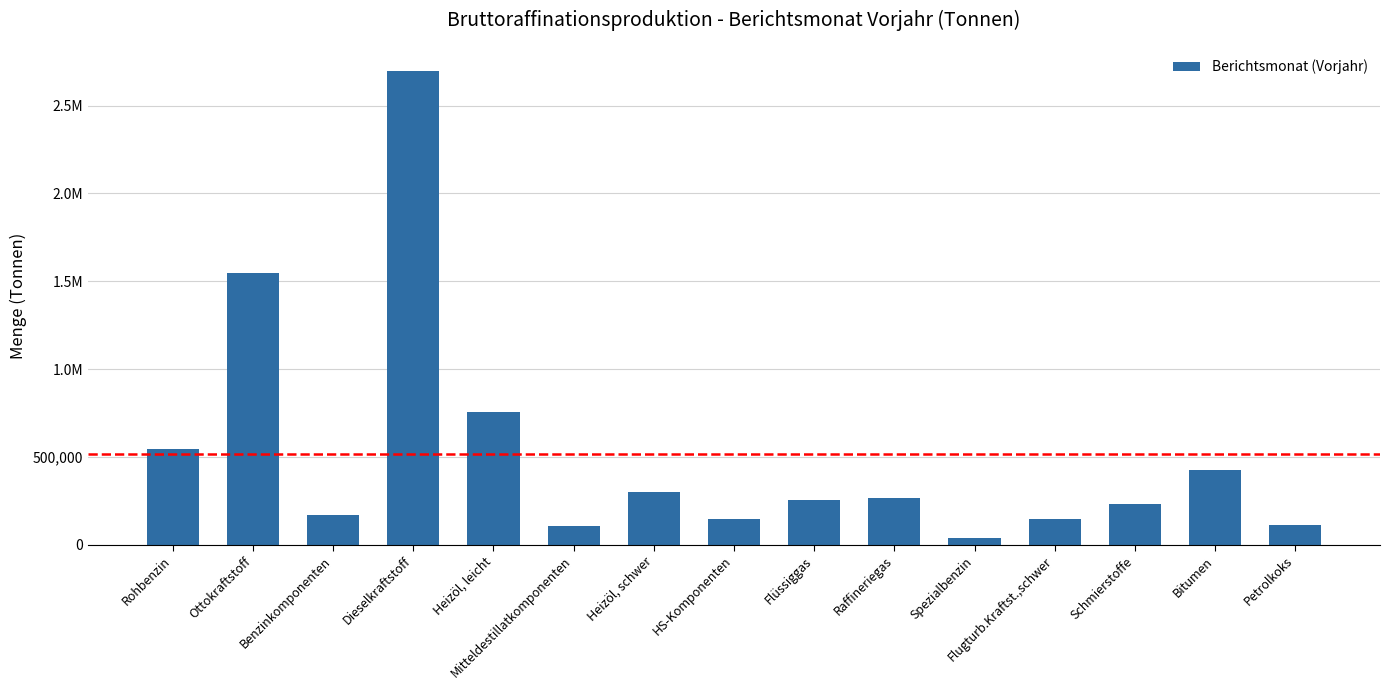

Does the chart contain stacked bars?

No